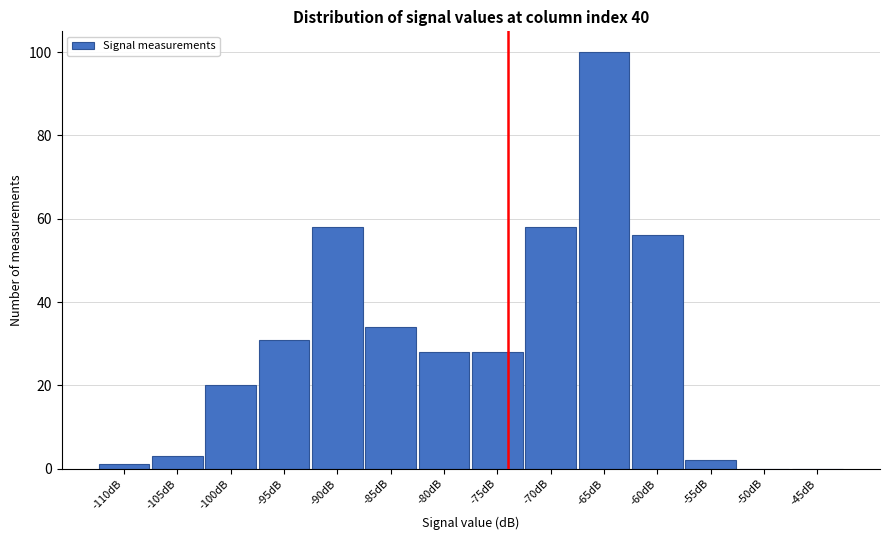

What is the sum of all values?

419